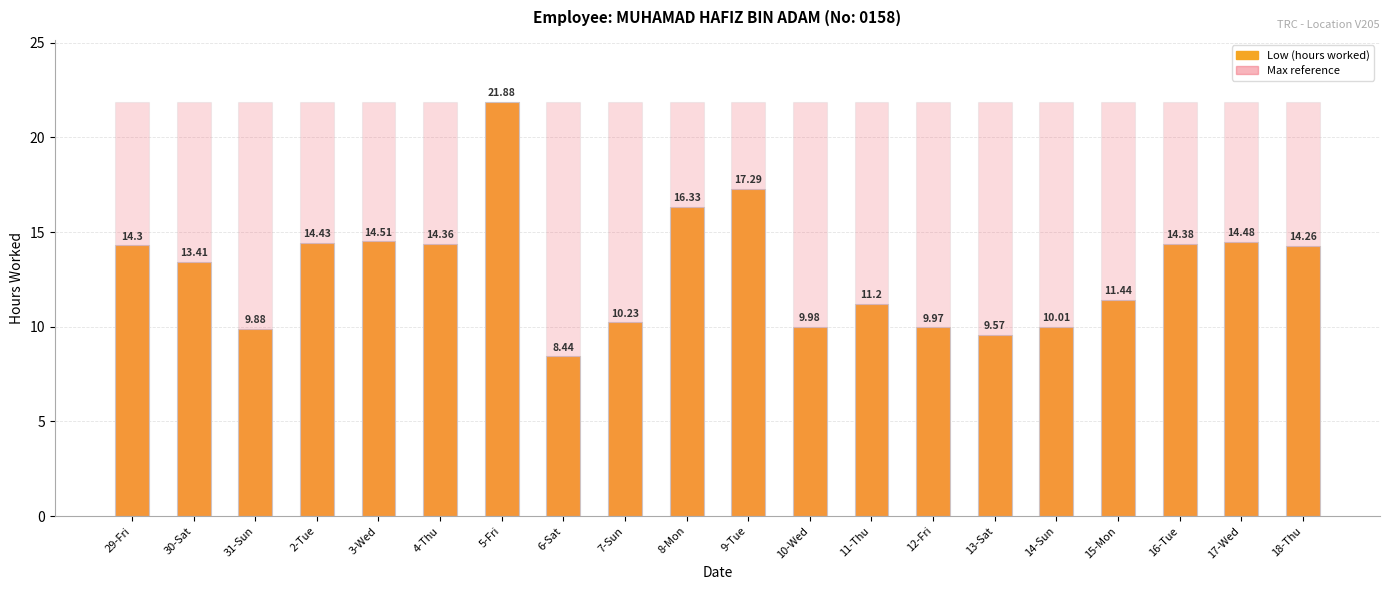

Rank the series at 31-Sun from highest to lowest value.

Max reference line, Low (hours)